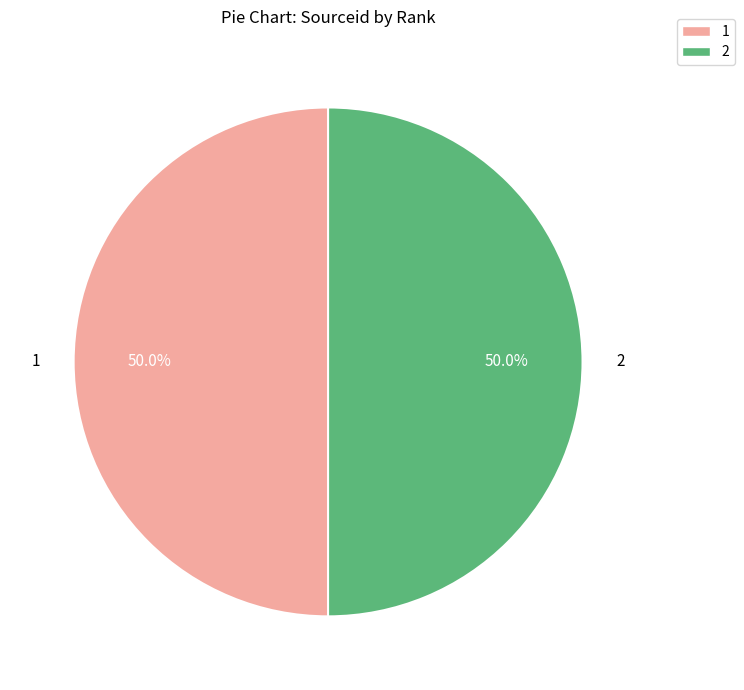

Do 1 and 2 together represent more than half of the pie?

Yes